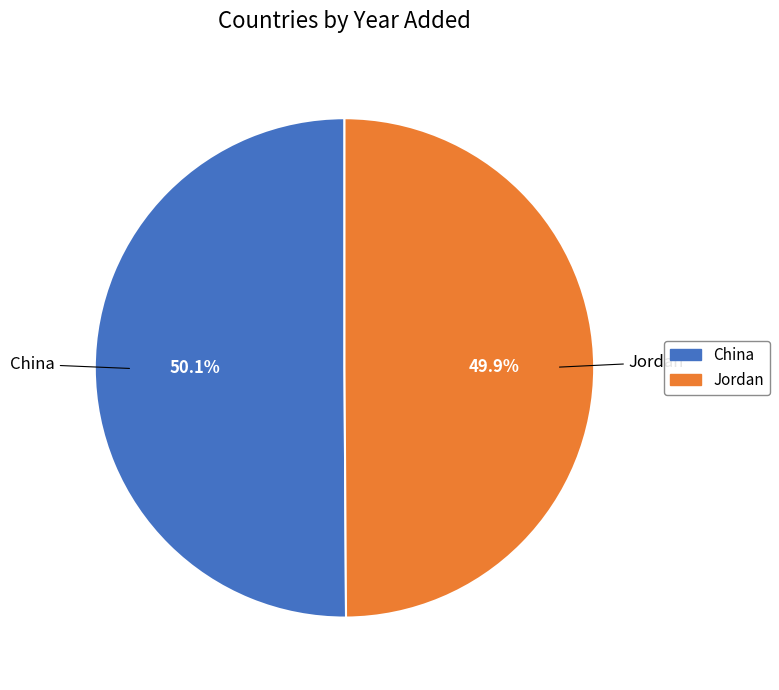

Is the sum of China and Jordan greater than half?

Yes